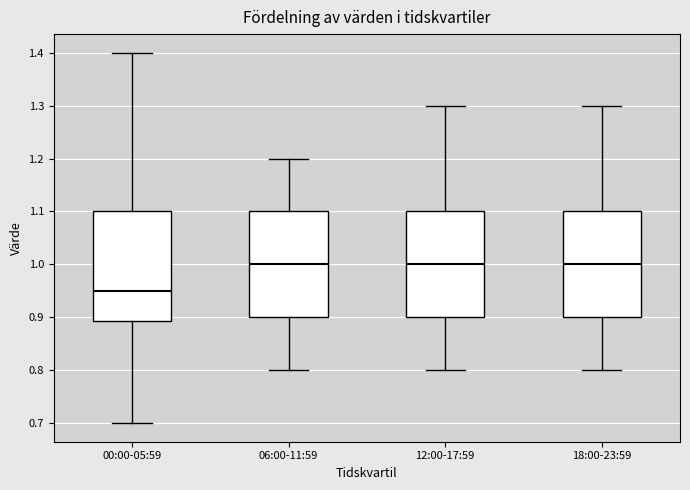

Reading left to right, transcribe this box plot: for each box, give where its median line is, the range the box spans, and where its two whiskers end, as read against the y-axis. The values are not printed on the chart, so give them approximately, as read against the axis.

00:00-05:59: median 0.95, box 0.89 to 1.10, whiskers 0.70 to 1.40
06:00-11:59: median 1.00, box 0.90 to 1.10, whiskers 0.80 to 1.20
12:00-17:59: median 1.00, box 0.90 to 1.10, whiskers 0.80 to 1.30
18:00-23:59: median 1.00, box 0.90 to 1.10, whiskers 0.80 to 1.30